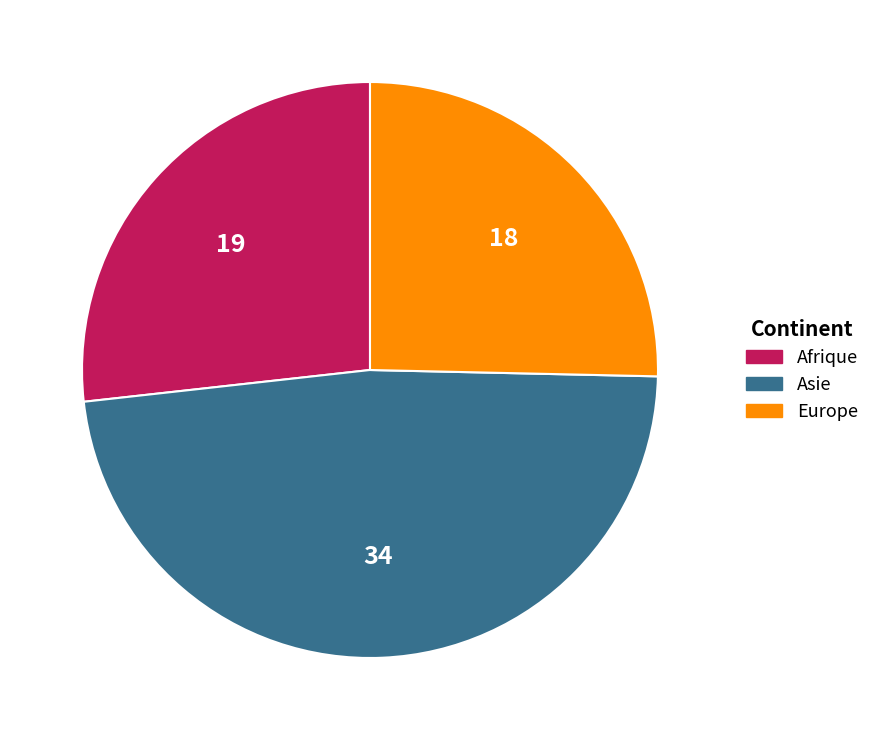

What is the largest slice in the pie chart?

Asie